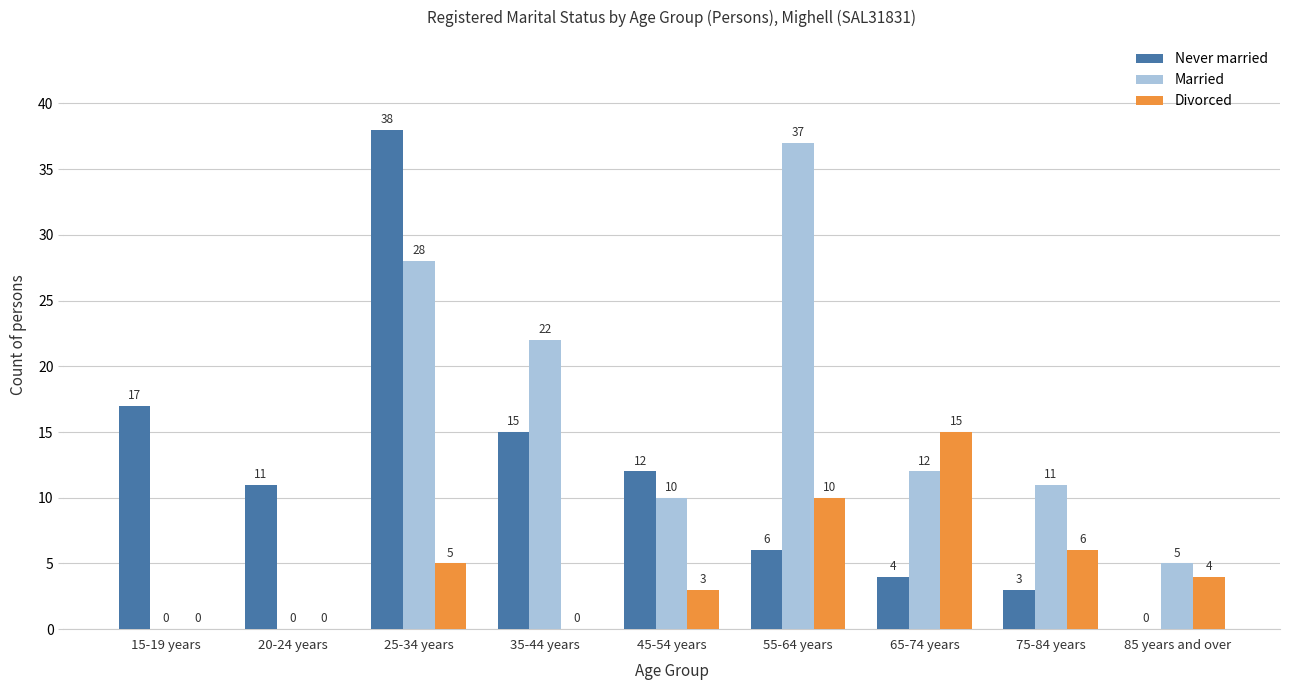

Reading right to left, extract all data points from this chart.

Never married: 85 years and over=0	75-84 years=3	65-74 years=4	55-64 years=6	45-54 years=12	35-44 years=15	25-34 years=38	20-24 years=11	15-19 years=17
Married: 85 years and over=5	75-84 years=11	65-74 years=12	55-64 years=37	45-54 years=10	35-44 years=22	25-34 years=28	20-24 years=0	15-19 years=0
Divorced: 85 years and over=4	75-84 years=6	65-74 years=15	55-64 years=10	45-54 years=3	35-44 years=0	25-34 years=5	20-24 years=0	15-19 years=0